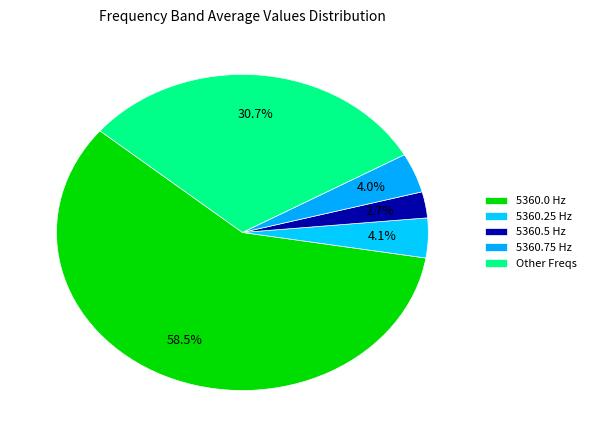

What is the smallest slice in the pie chart?

5360.5